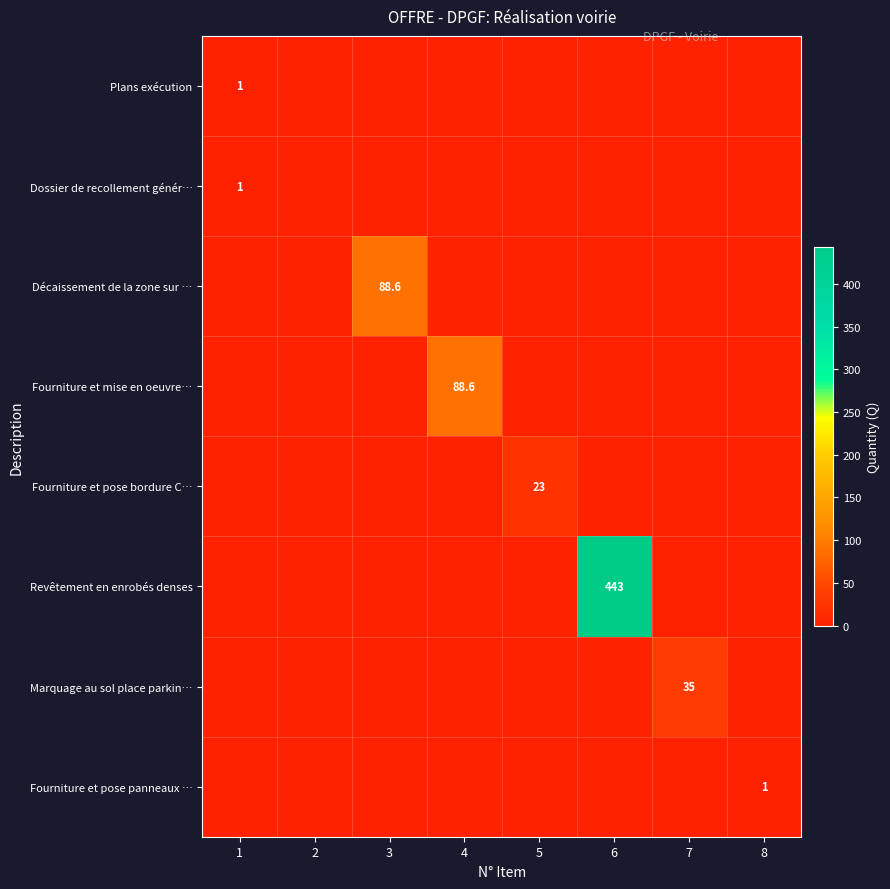

What is the total value across all series at 4?

88.6